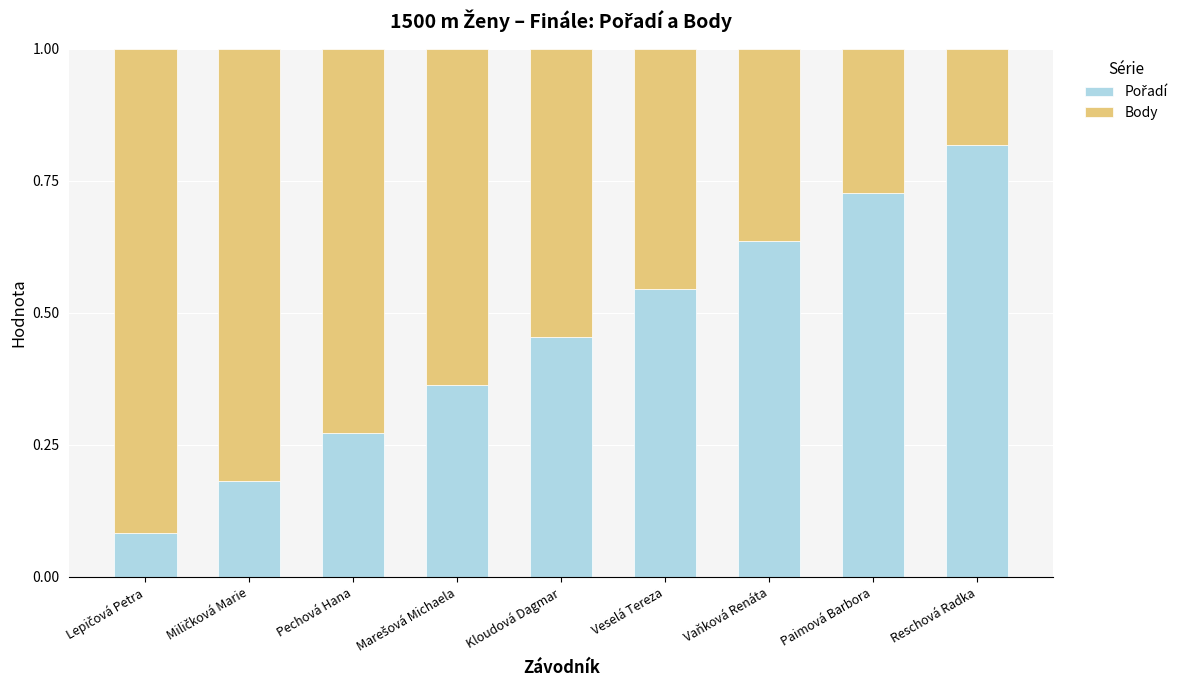

What is the total value across all series at Vaňková Renáta?

1.0